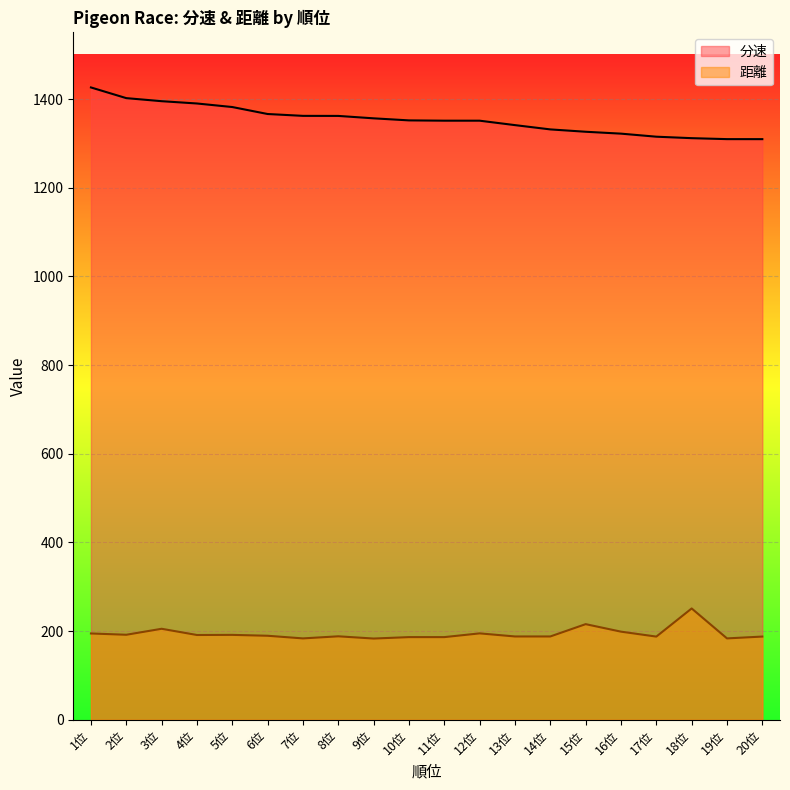

Which series has the widest spread of values?

分速